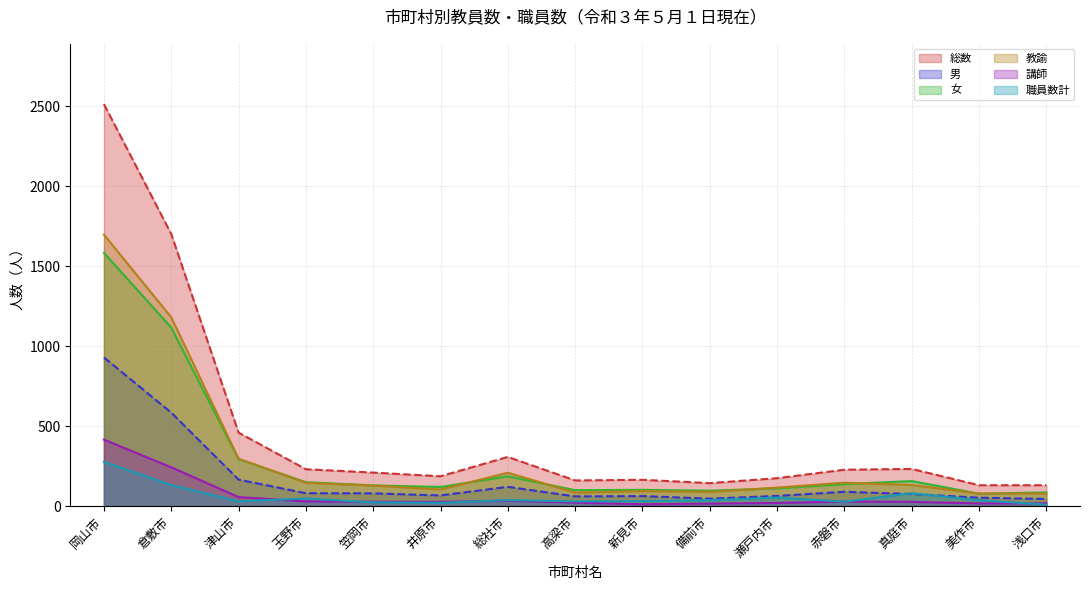

Is the value of 教諭 at 倉敷市 greater than the value of 女 at 笠岡市?

Yes